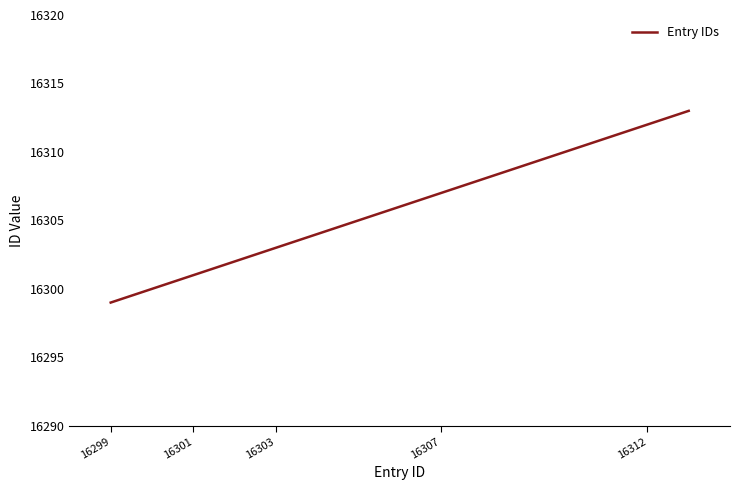

What is the smallest value displayed?

16299